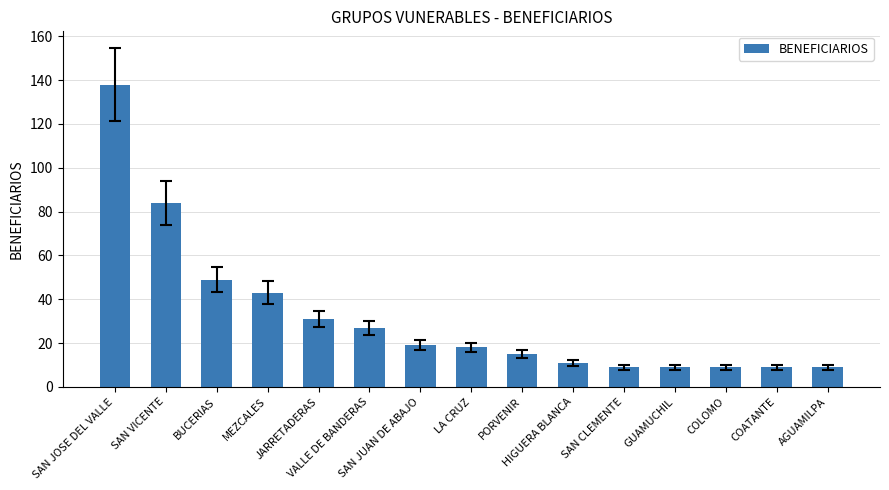

Reading left to right, list all the values displayed in this chart.

138	84	49	43	31	27	19	18	15	11	9	9	9	9	9